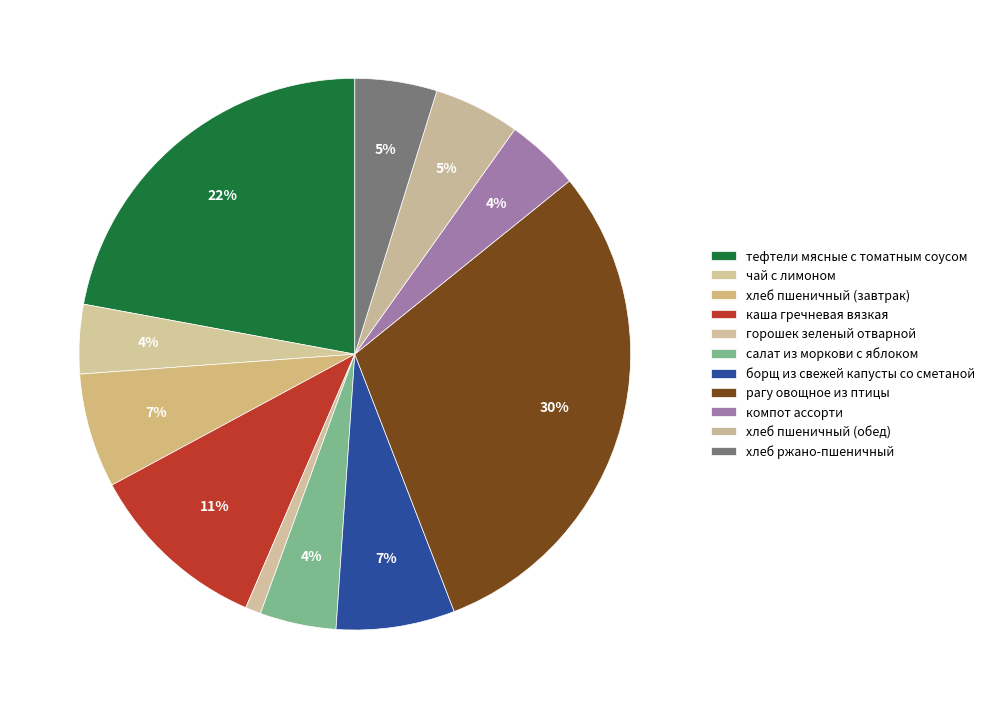

What is the total percentage of горошек зеленый отварной and хлеб пшеничный (обед)?

5.9%